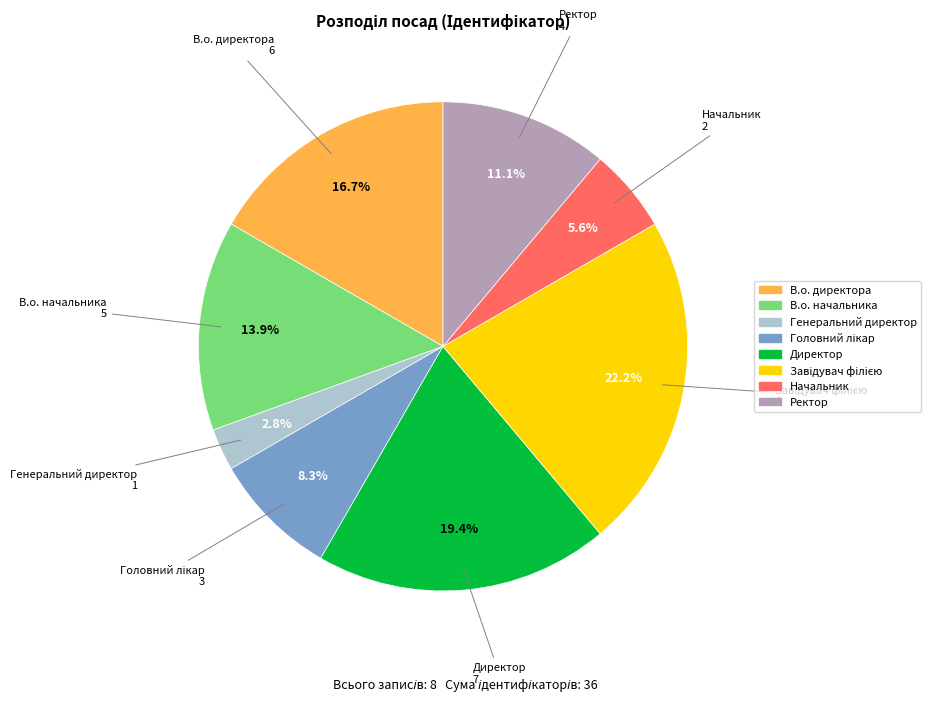

How many segments does this pie chart have?

8